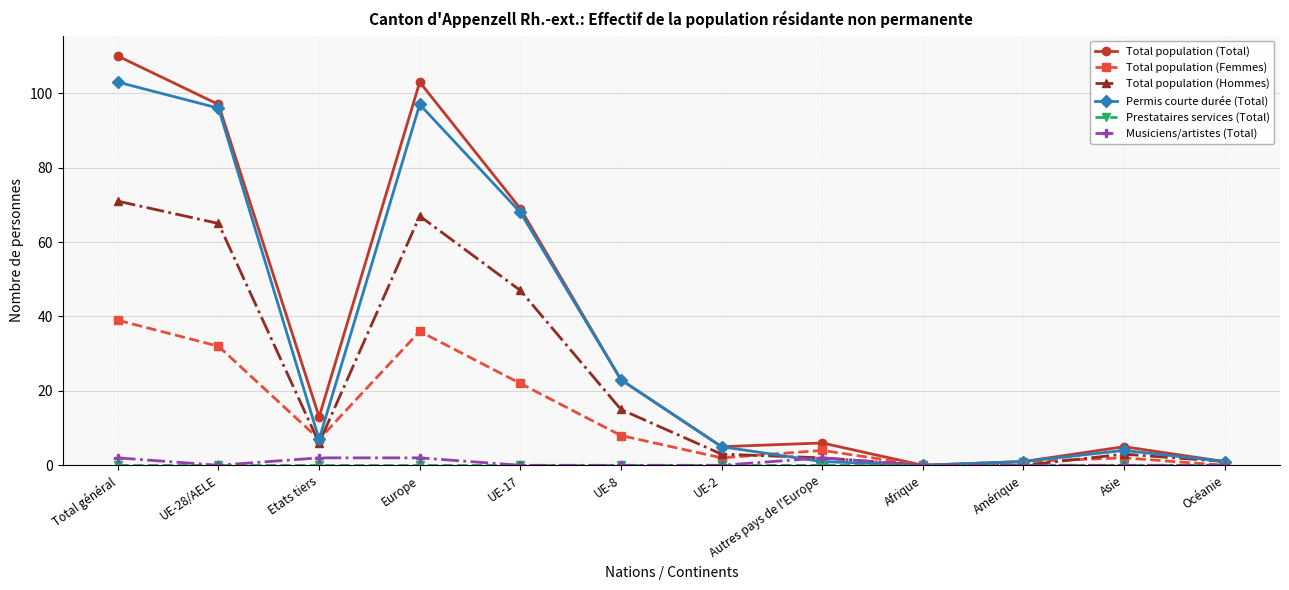

What value does the Musiciens/artistes (Total) series have at Europe?

2